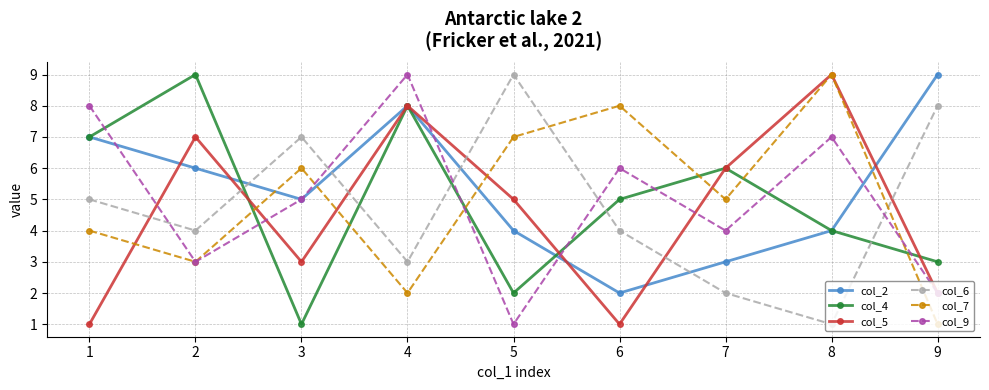

What is the highest value of the col_6 series?

9